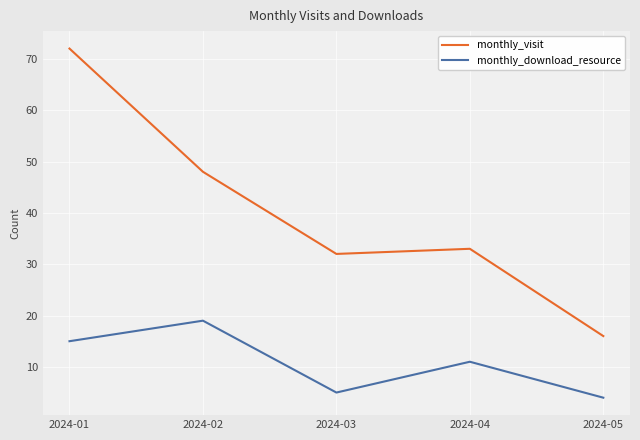

What is the maximum value shown in the chart?

72